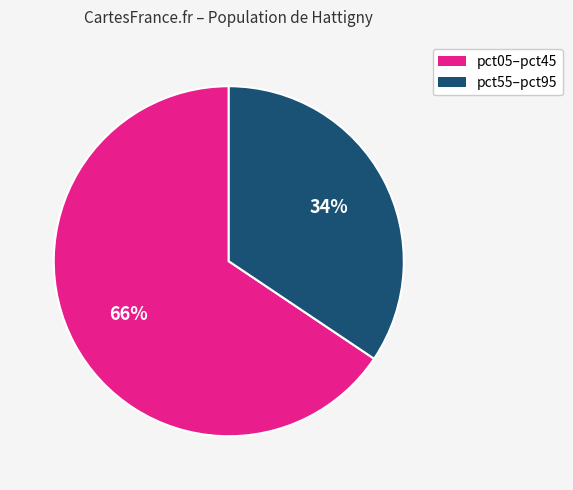

Is there a majority slice in this chart?

Yes